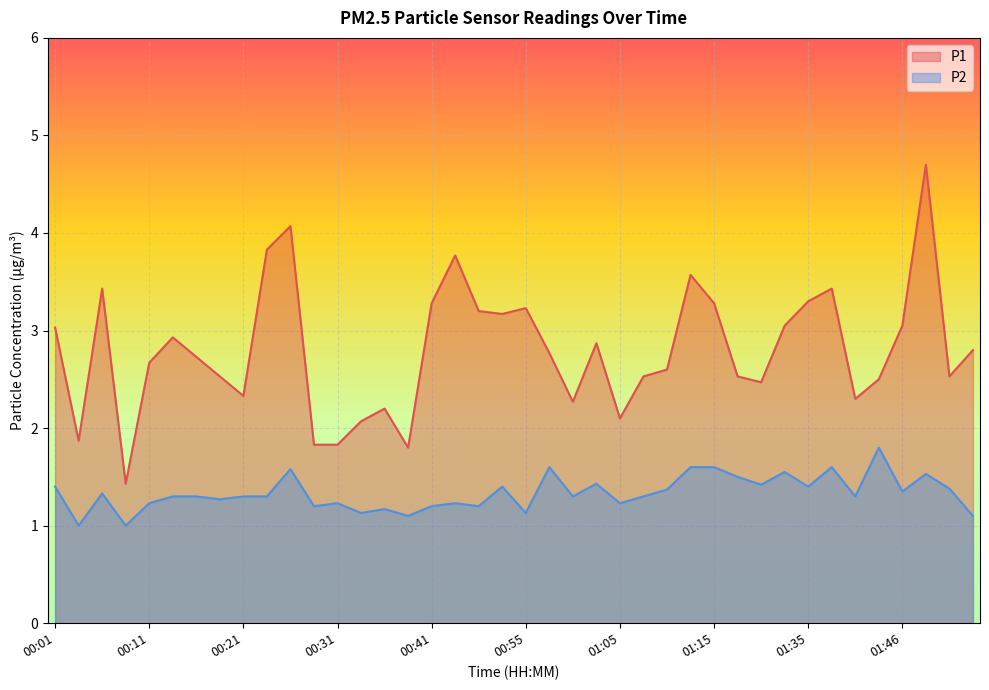

Where does the P1 series first go above 2?

00:01